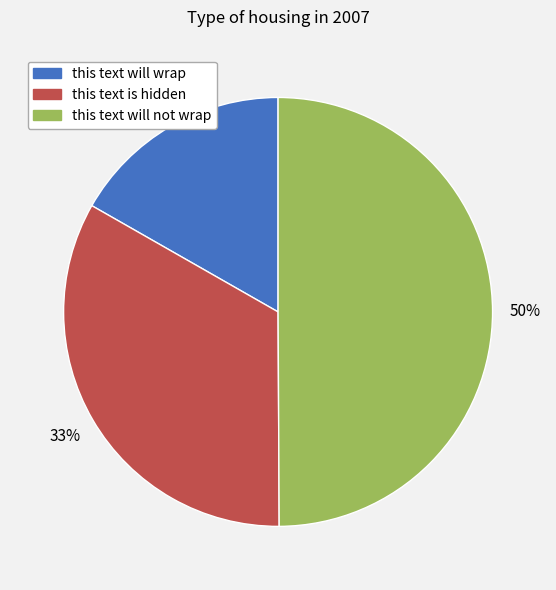

Is this text is hidden the majority of the pie?

No